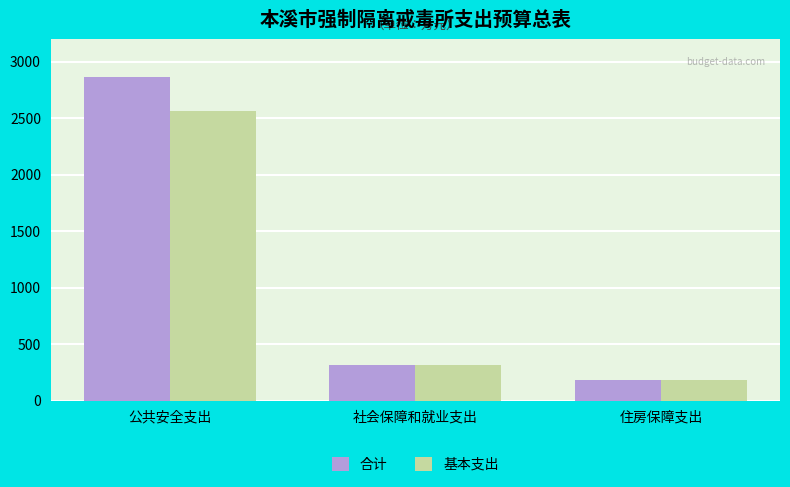

Reading right to left, list all the values displayed in this chart.

合计: 187.5	315.0	2864.1
基本支出: 187.5	315.0	2565.5